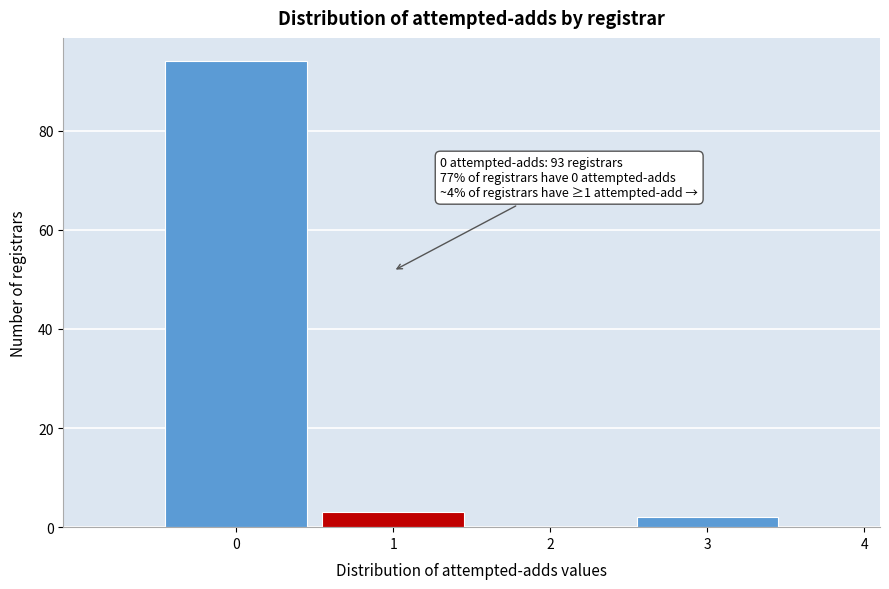

Reading right to left, list all the values displayed in this chart.

4=0	3=2	2=0	1=3	0=94